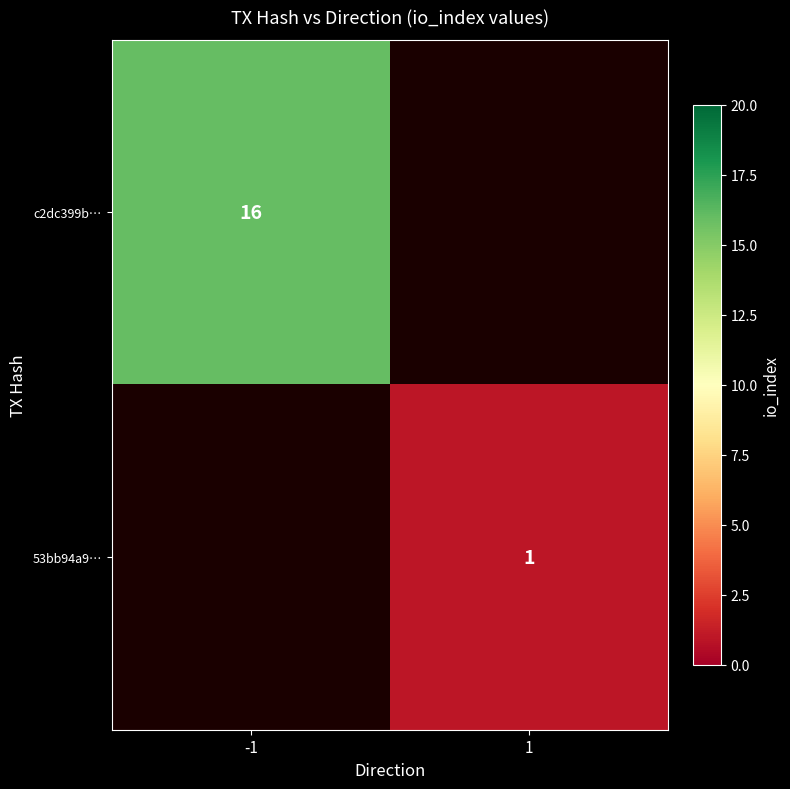

What is the greatest value displayed?

16.0